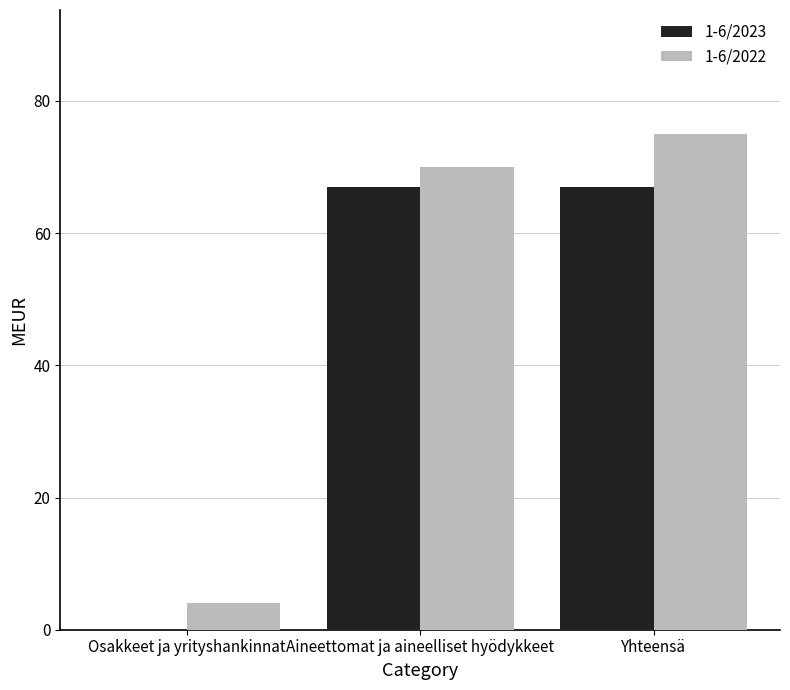

Reading left to right, what are all the values shown in this chart?

1-6/2023: Osakkeet ja yrityshankinnat=0	Aineettomat ja aineelliset hyödykkeet=67	Yhteensä=67
1-6/2022: Osakkeet ja yrityshankinnat=4	Aineettomat ja aineelliset hyödykkeet=70	Yhteensä=75